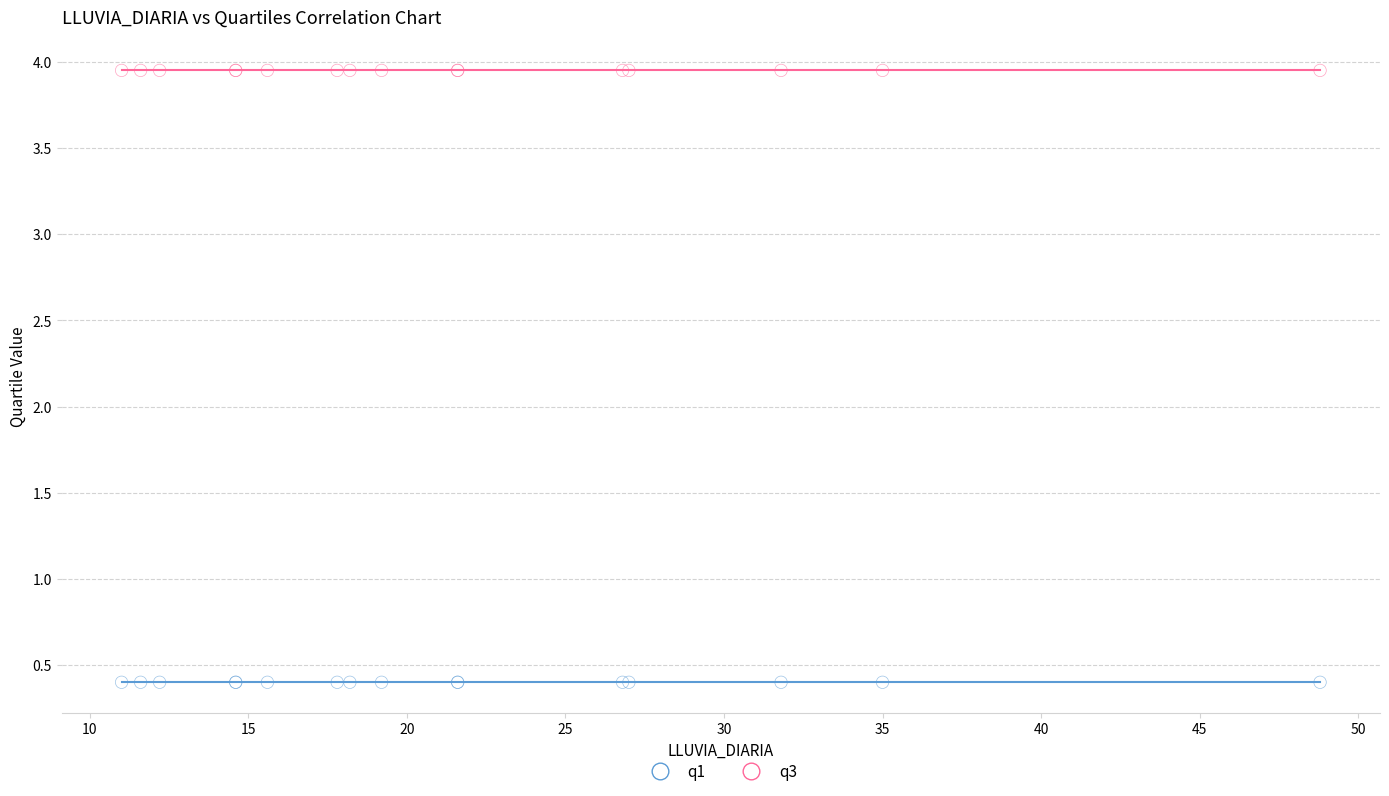

Which series reaches the maximum Y coordinate?

q3